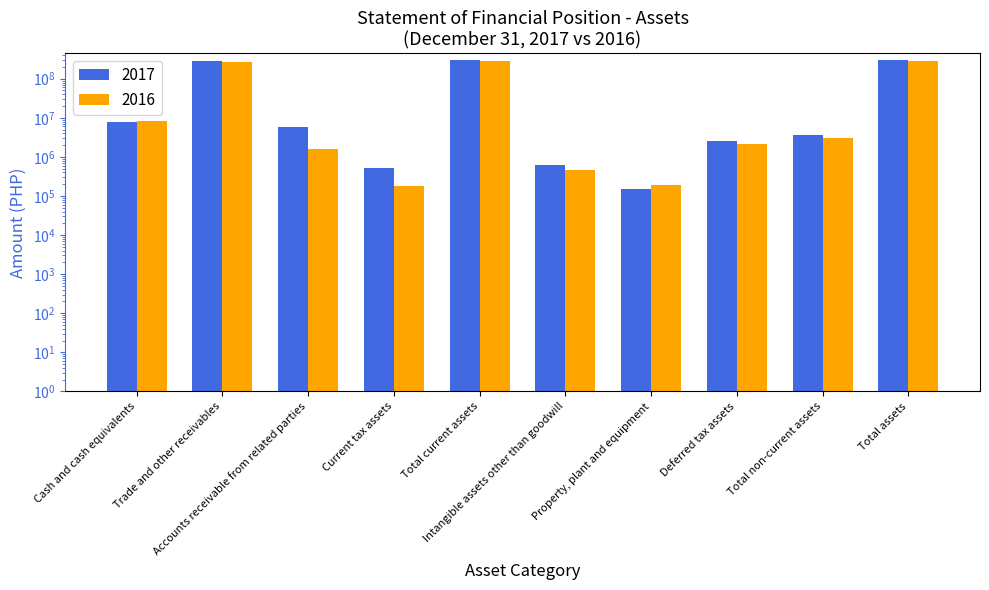

List the series in order of their peak value, highest first.

2017, 2016